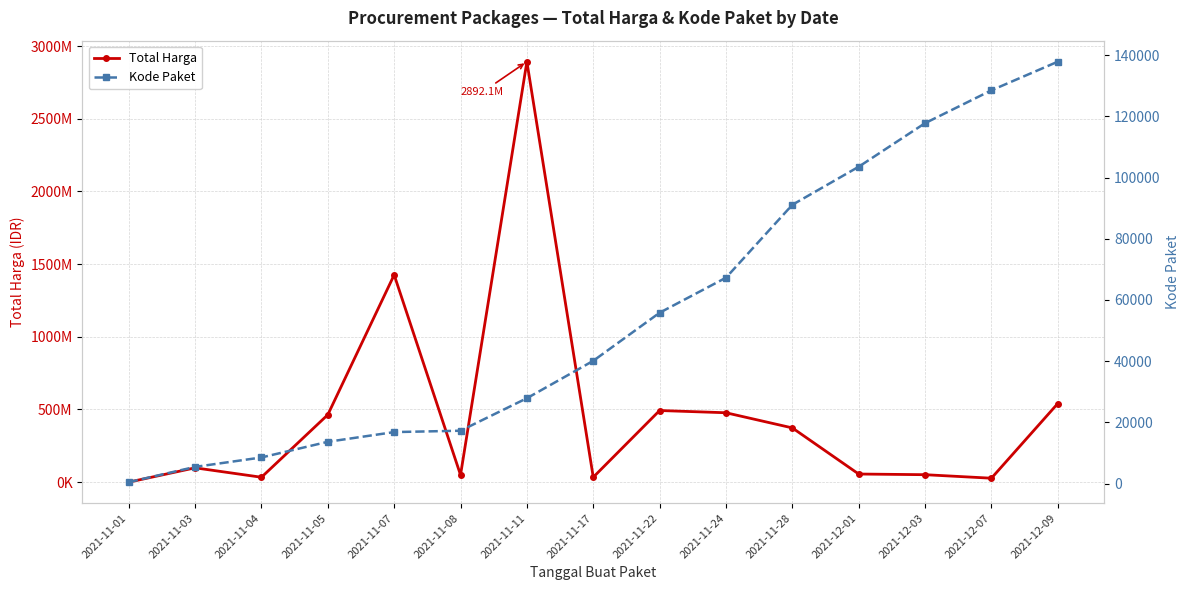

At which label is Kode Paket closest to 69170?

2021-11-24